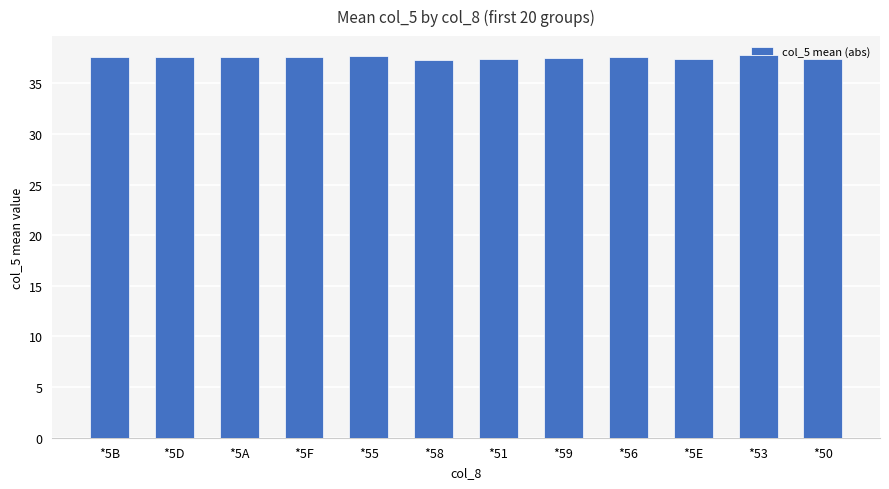

What is the ratio of the value at *5A to the value at *55?

1.0